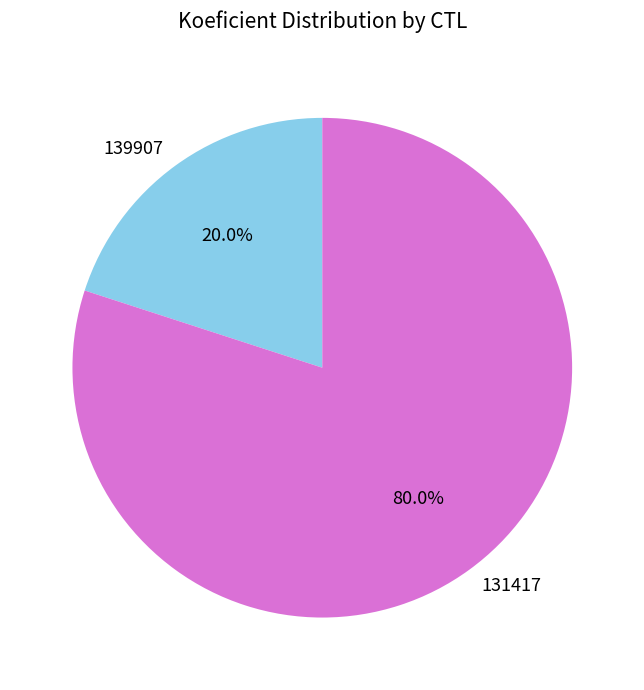

What percentage do 139907 and 131417 together represent?

100.0%